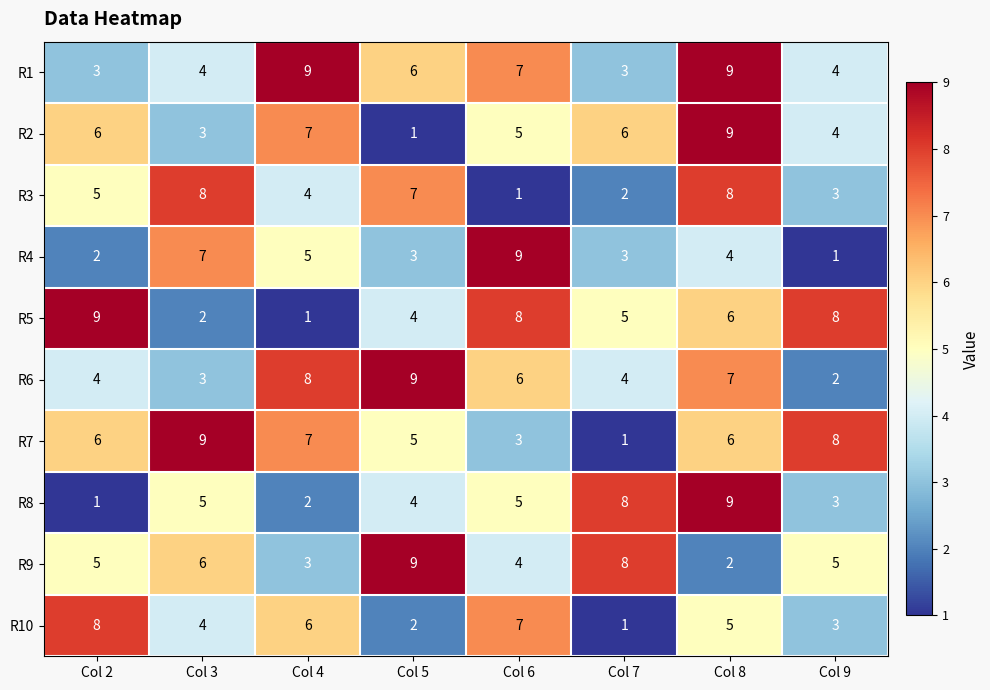

Count the R3 values in the range 3 to 8.

6